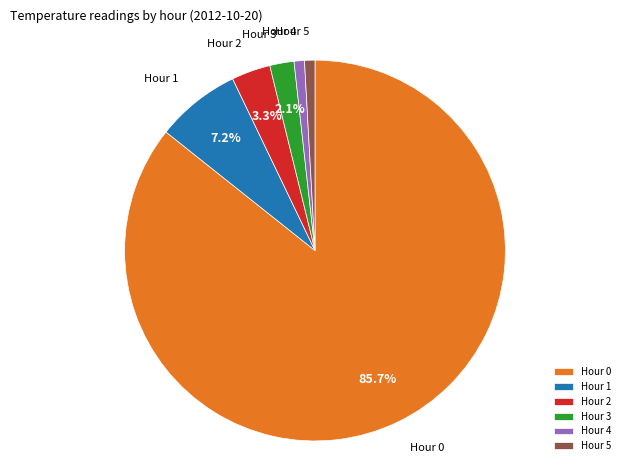

Which slice is the largest?

Hour 0